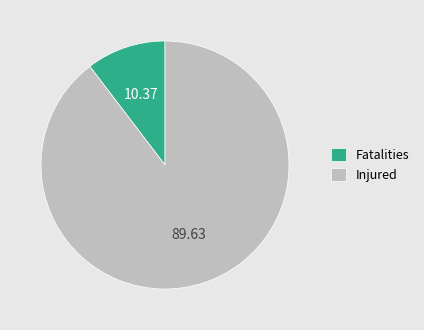

Rank the categories by value from lowest to highest.

Fatalities, Injured